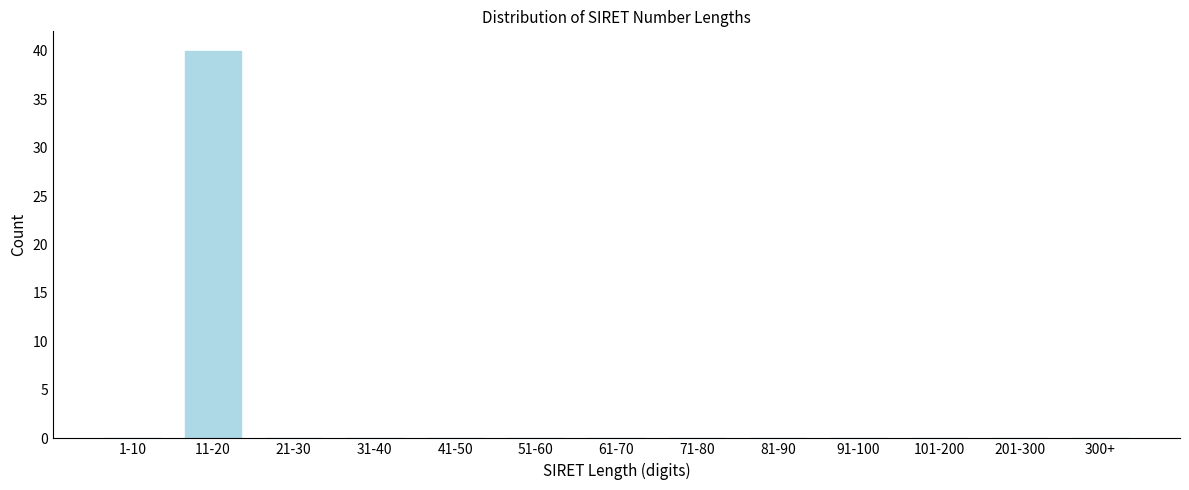

Reading right to left, extract all data points from this chart.

300+=0	201-300=0	101-200=0	91-100=0	81-90=0	71-80=0	61-70=0	51-60=0	41-50=0	31-40=0	21-30=0	11-20=40	1-10=0